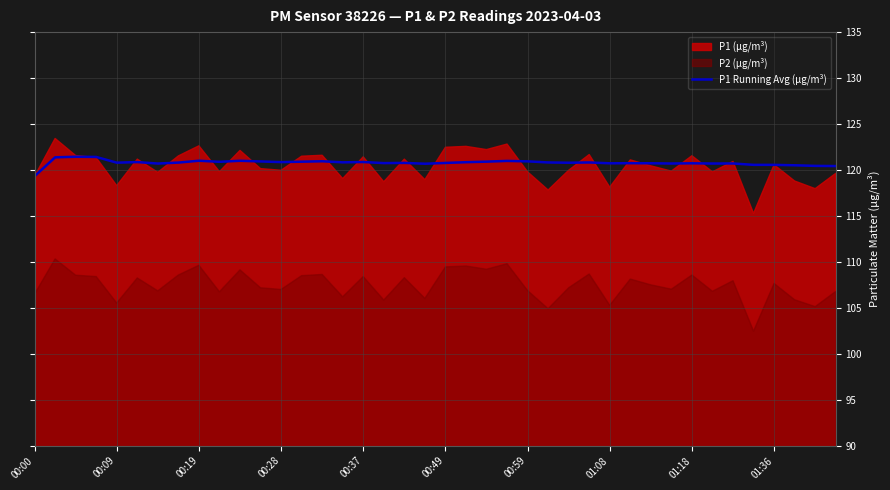

What is the difference between the second highest and minimum values?

2.1